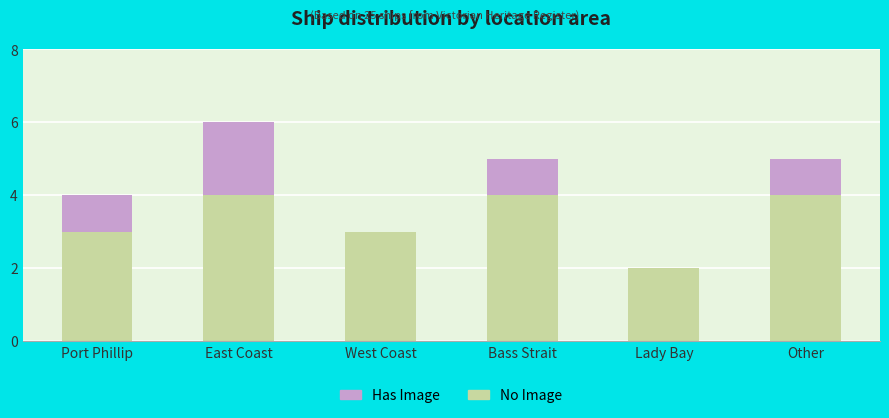

What is the sum of the No Image values at Lady Bay and East Coast?

6